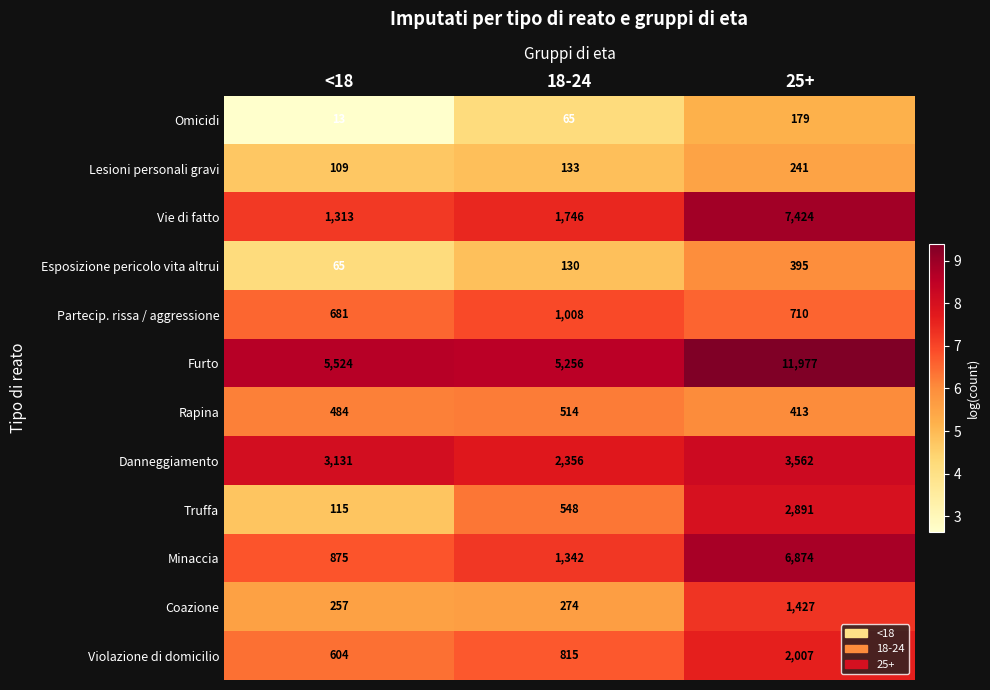

At which label does Danneggiamento reach its minimum?

18-24